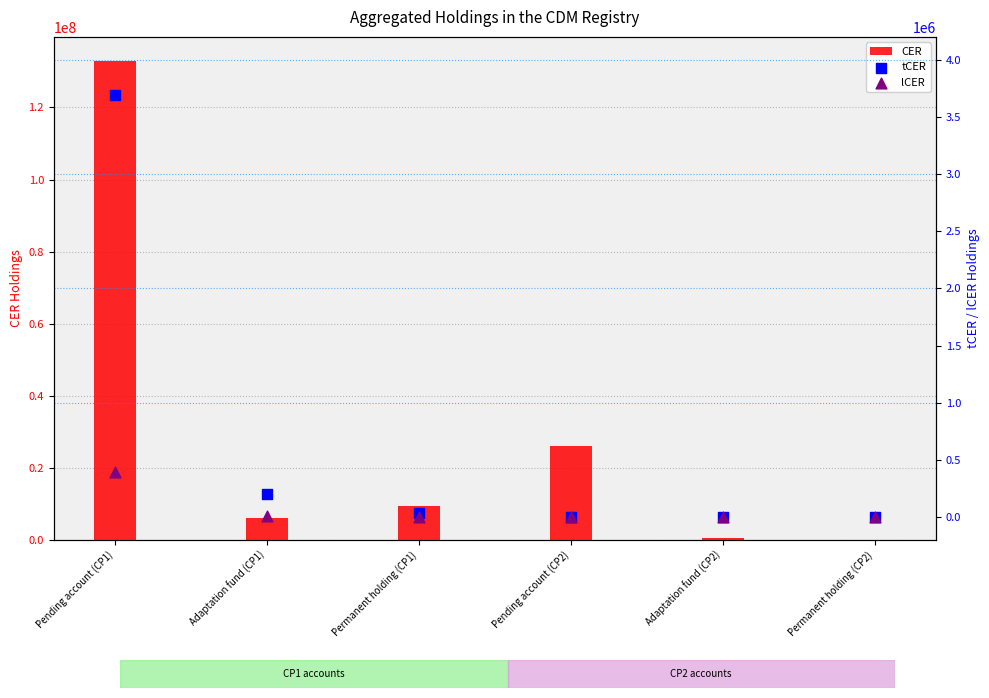

At how many categories does at least one series exceed 15230105?

2